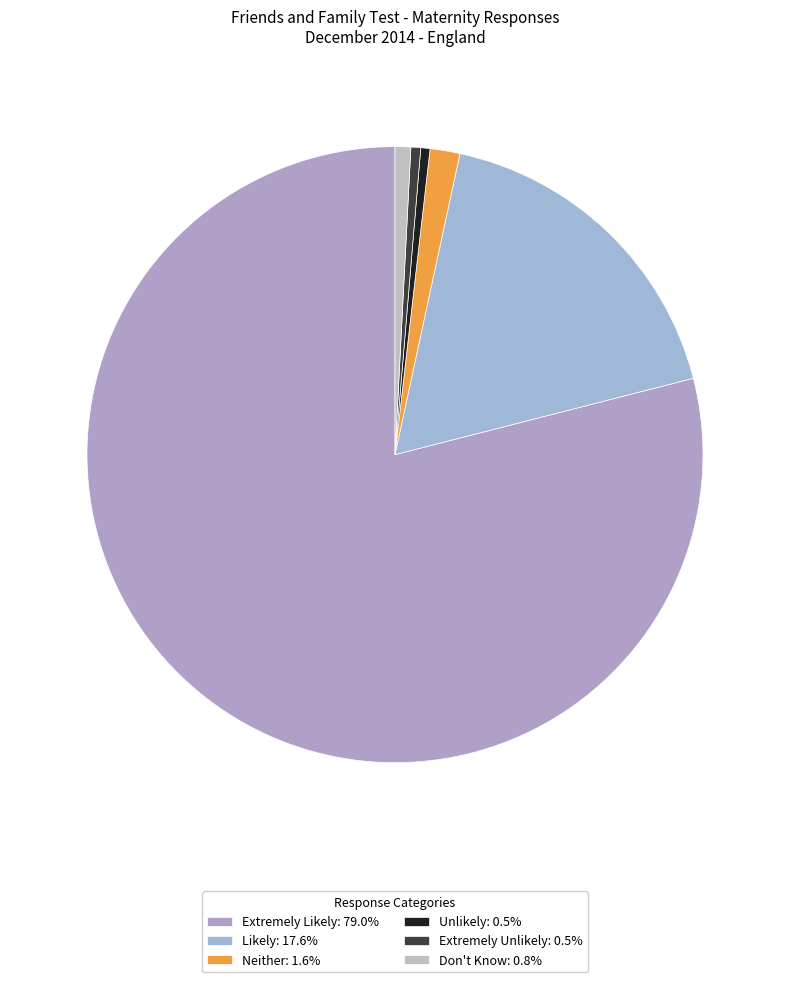

What percentage is the Don't Know slice, to the nearest percent?

1%